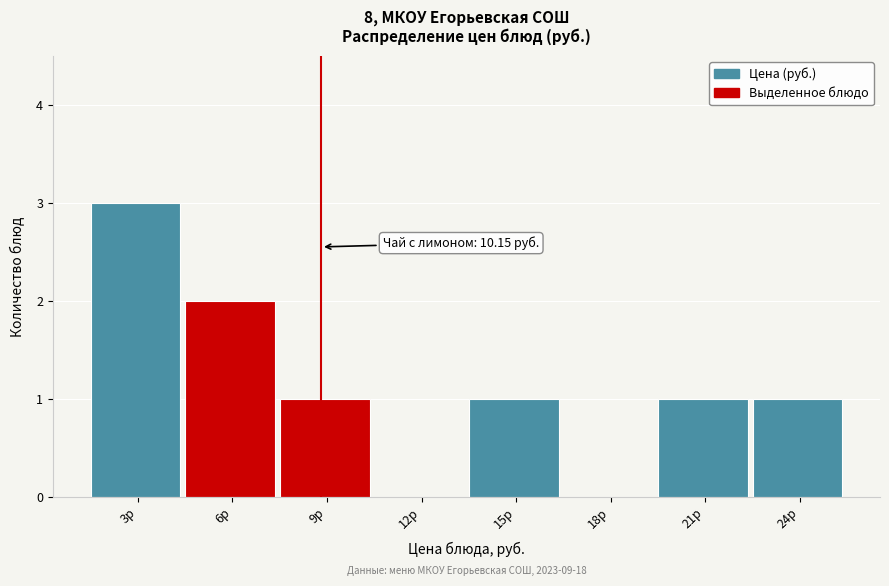

Reading left to right, what are all the values shown in this chart?

3р=3	6р=2	9р=1	12р=0	15р=1	18р=0	21р=1	24р=1